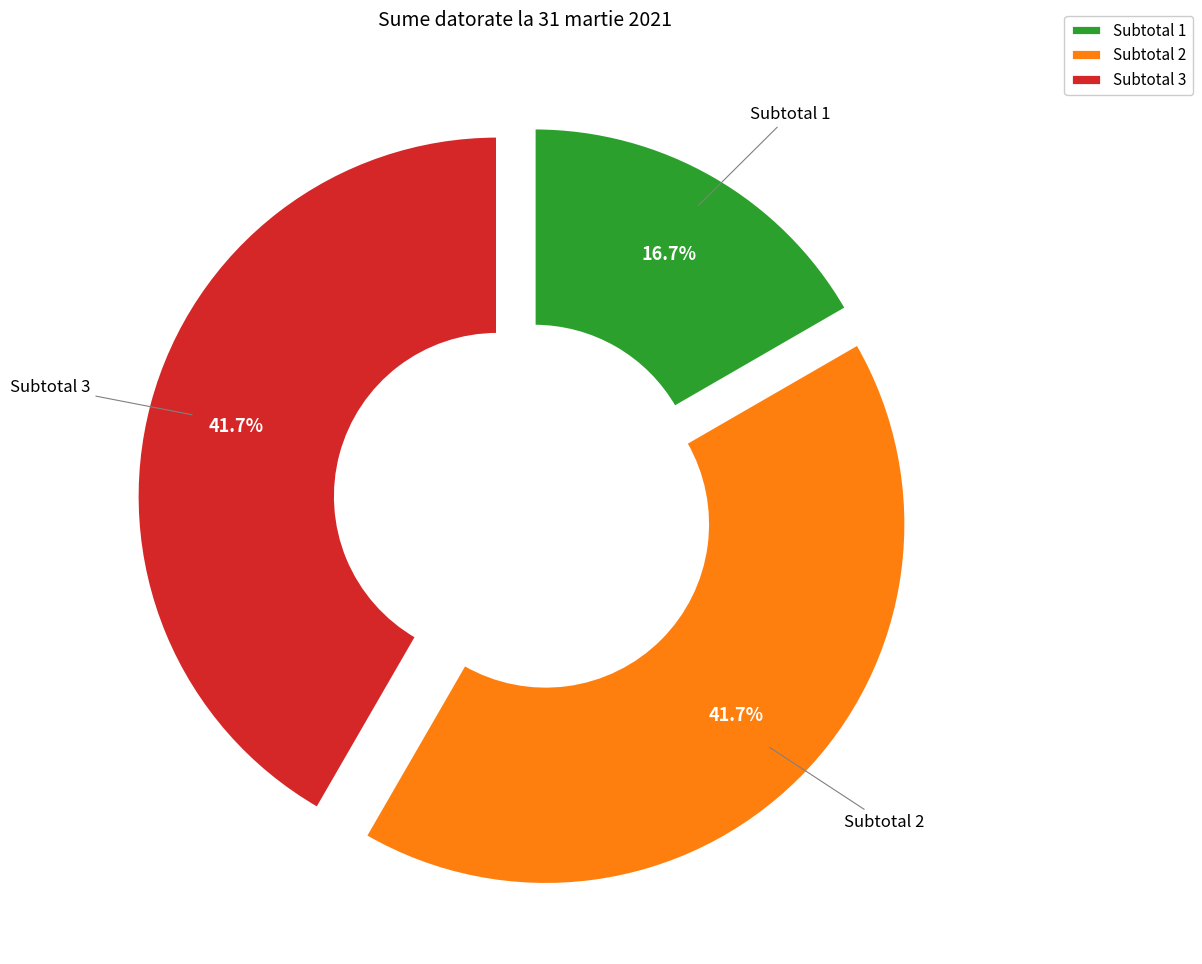

Count the number of slices in the pie.

3